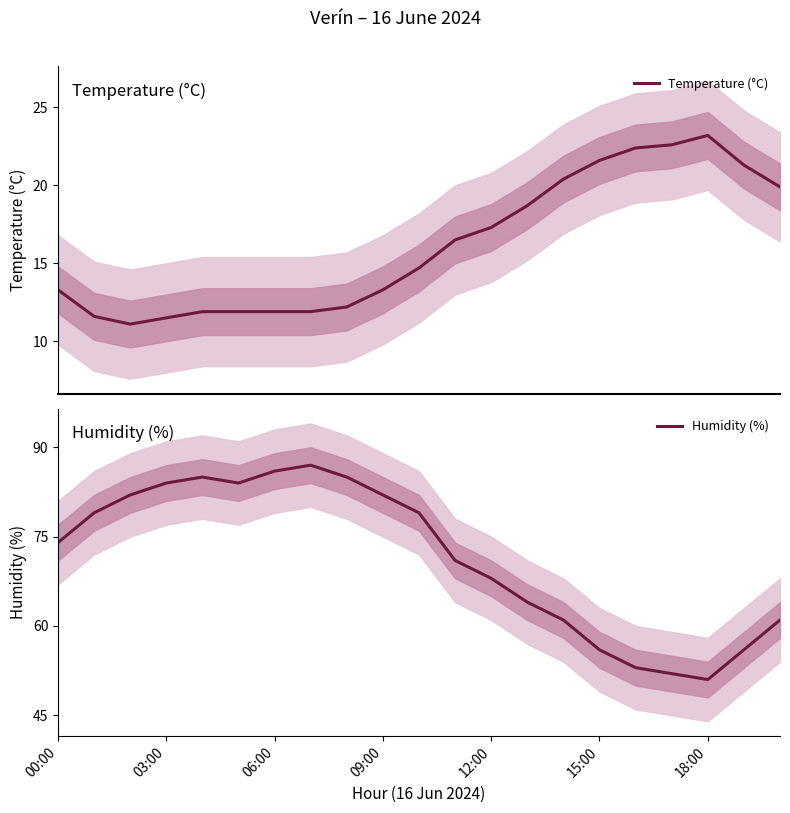

Reading right to left, extract all data points from this chart.

Temperature (°C): 19.9	21.3	23.2	22.6	22.4	21.6	20.4	18.7	17.3	16.5	14.7	13.3	12.2	11.9	11.9	11.9	11.9	11.5	11.1	11.6	13.3
Humidity (%): 61.0	56.0	51.0	52.0	53.0	56.0	61.0	64.0	68.0	71.0	79.0	82.0	85.0	87.0	86.0	84.0	85.0	84.0	82.0	79.0	74.0